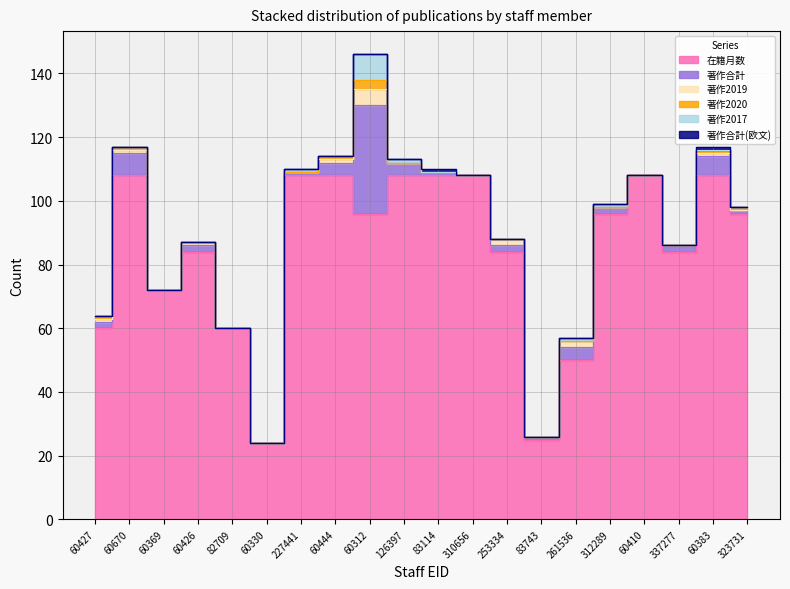

Rank the series at 60427 from highest to lowest value.

在籍月数, 著作合計, 著作2019, 著作2020, 著作2017, 著作合計(欧文)